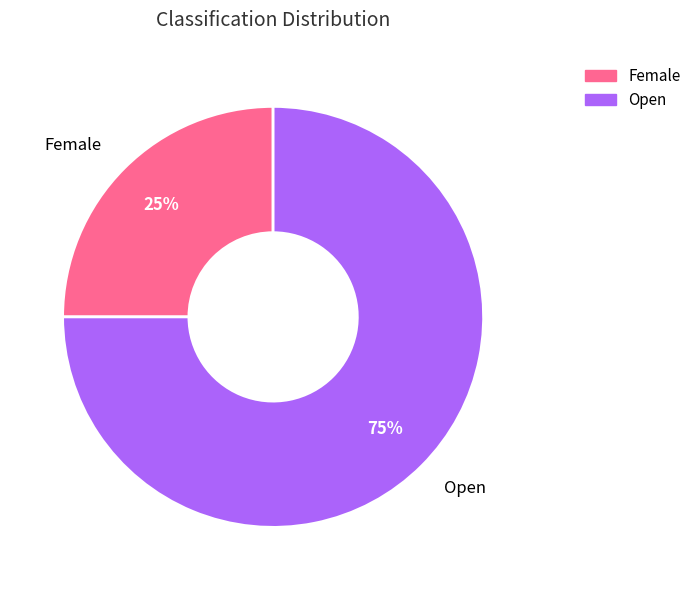

Approximately how many times larger is the value at Female compared to Open?

0.3